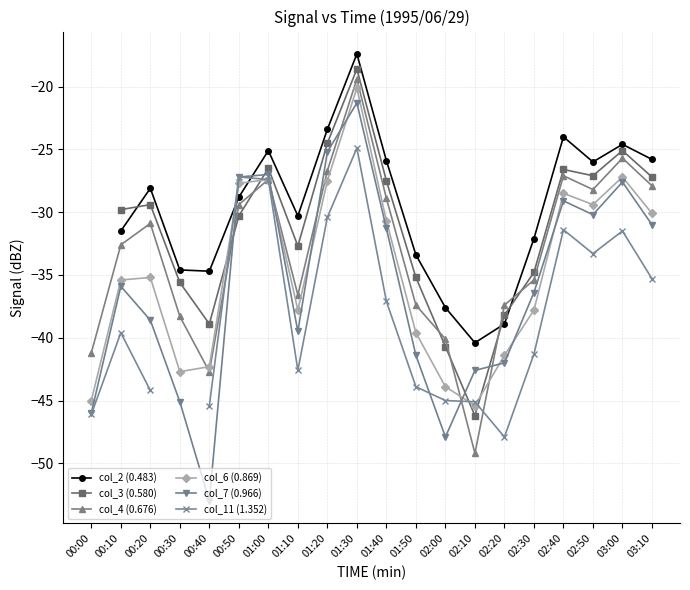

What is the difference between the second highest and minimum values in the col_11 (1.352) series?

20.7